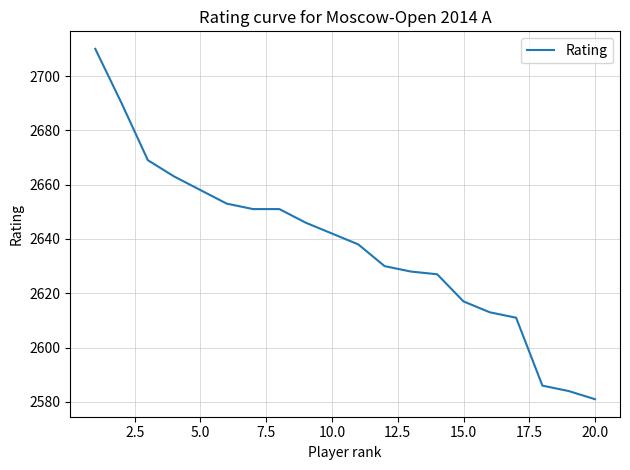

What is the smallest value displayed?

2581